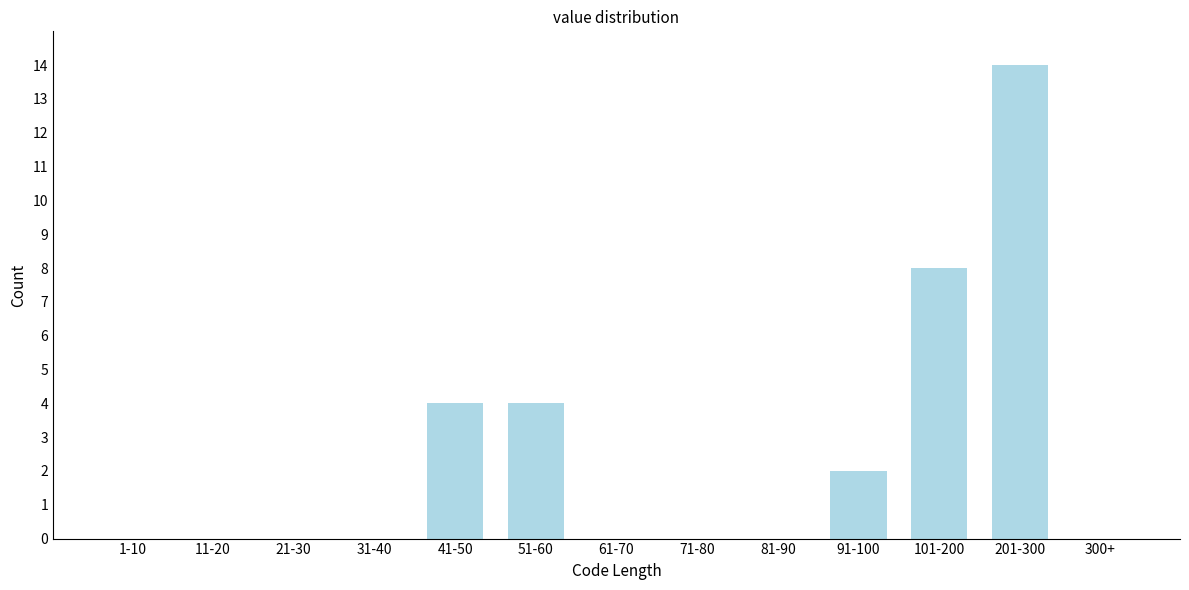

Reading left to right, transcribe all the data shown in this chart.

1-10=0	11-20=0	21-30=0	31-40=0	41-50=4	51-60=4	61-70=0	71-80=0	81-90=0	91-100=2	101-200=8	201-300=14	300+=0